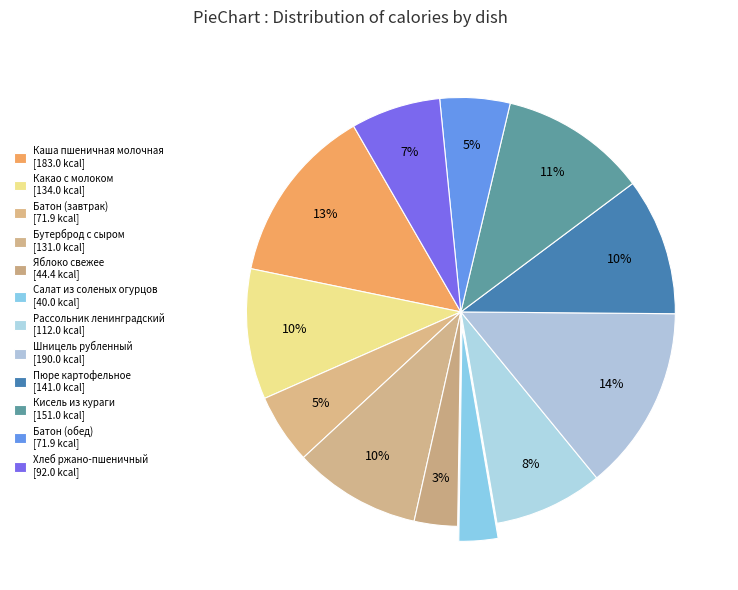

Does Бутерброд с сыром account for over 50% of the chart?

No